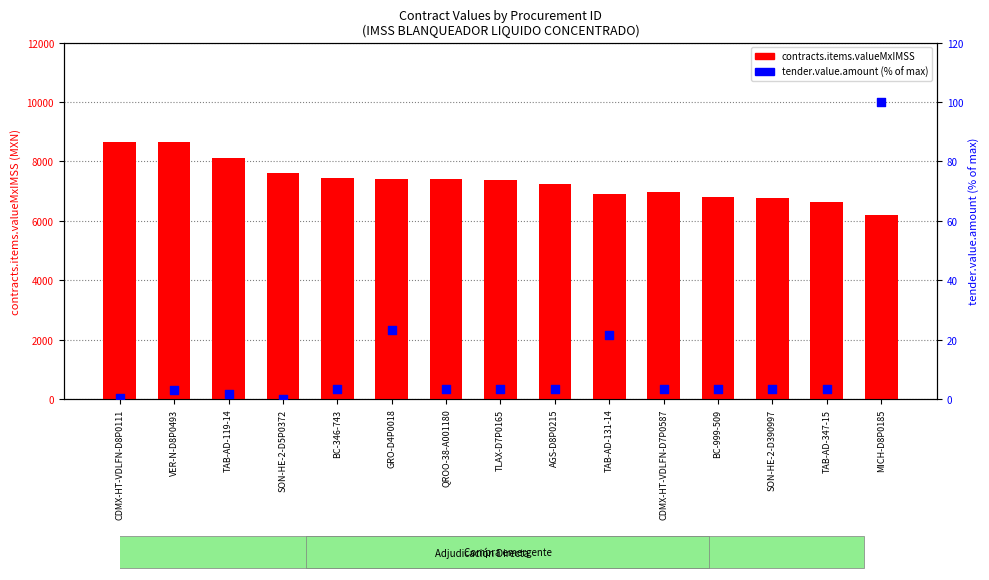

Which series has the largest Y range (max minus min)?

contracts.items.valueMxIMSS